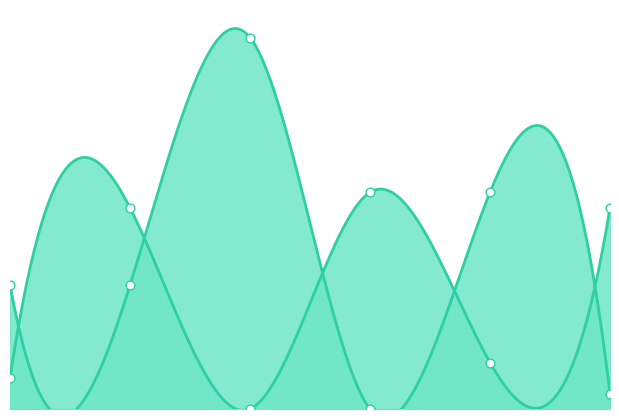

At how many categories does at least one series exceed 12?

5